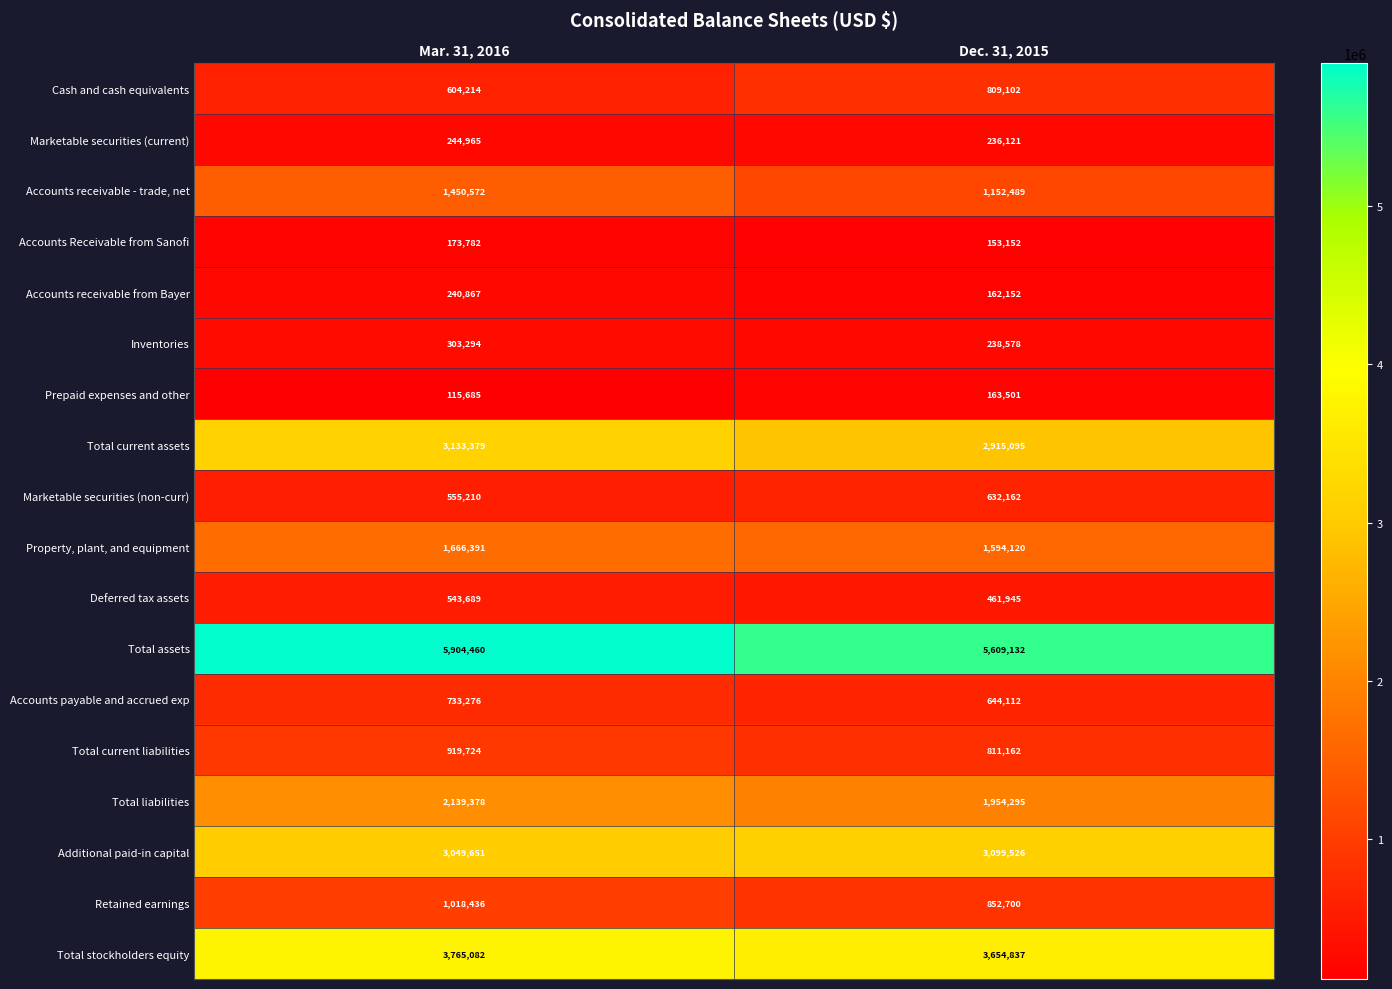

True or false: Total current assets has a value of 1431317 at Mar. 31, 2016.

False